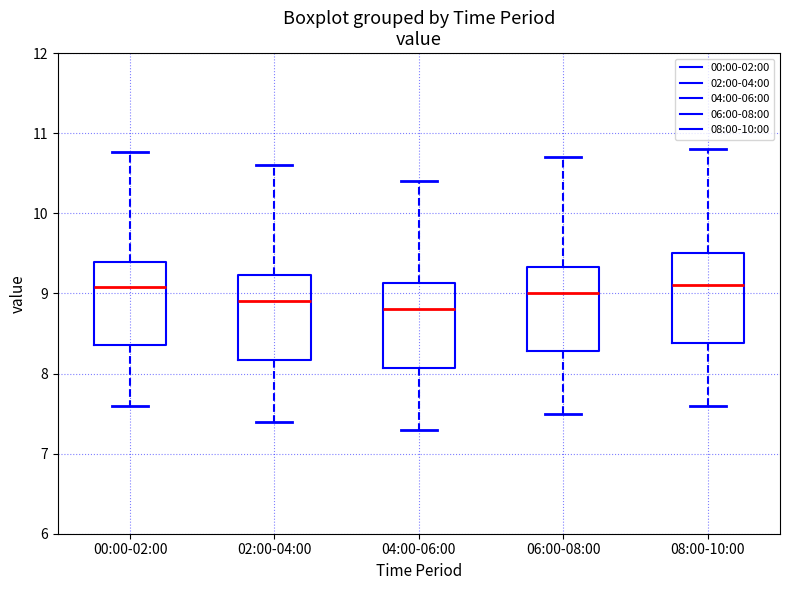

Reading left to right, transcribe this box plot: for each box, give where its median line is, the range the box spans, and where its two whiskers end, as read against the y-axis. The values are not printed on the chart, so give them approximately, as read against the axis.

00:00-02:00: median 9.1, box 8.4 to 9.4, whiskers 7.6 to 10.8
02:00-04:00: median 8.9, box 8.2 to 9.2, whiskers 7.4 to 10.6
04:00-06:00: median 8.8, box 8.1 to 9.1, whiskers 7.3 to 10.4
06:00-08:00: median 9.0, box 8.3 to 9.3, whiskers 7.5 to 10.7
08:00-10:00: median 9.1, box 8.4 to 9.5, whiskers 7.6 to 10.8